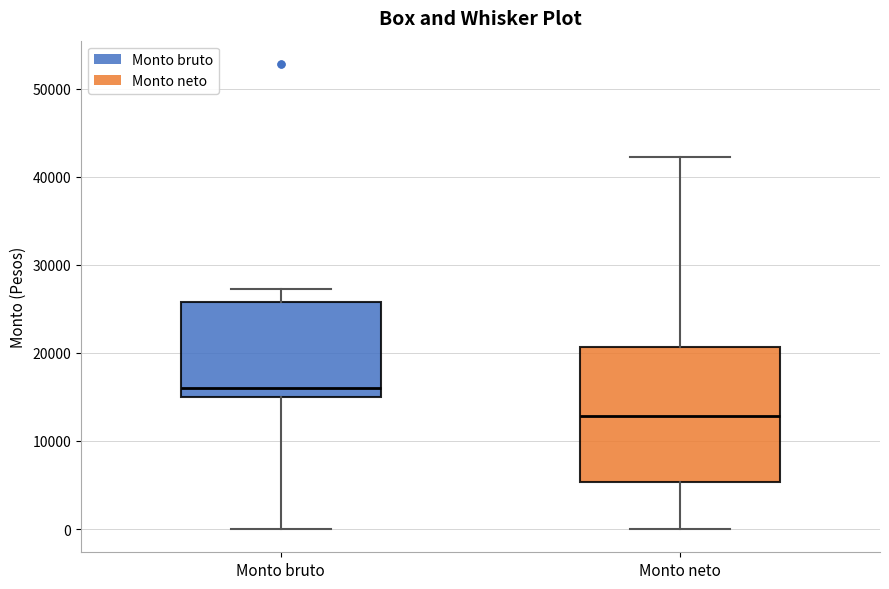

Comparing the boxes themselves (not the whiskers), which one is the tallest?

Monto neto